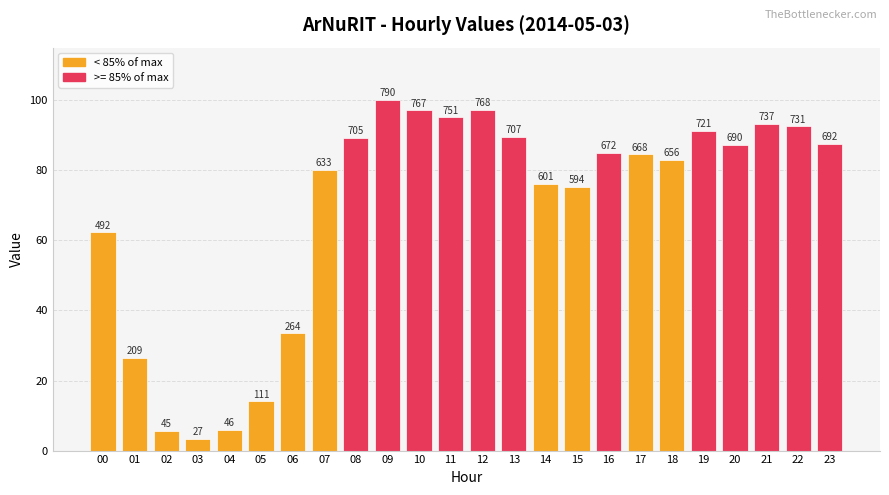

What is the maximum value shown in the chart?

100.0